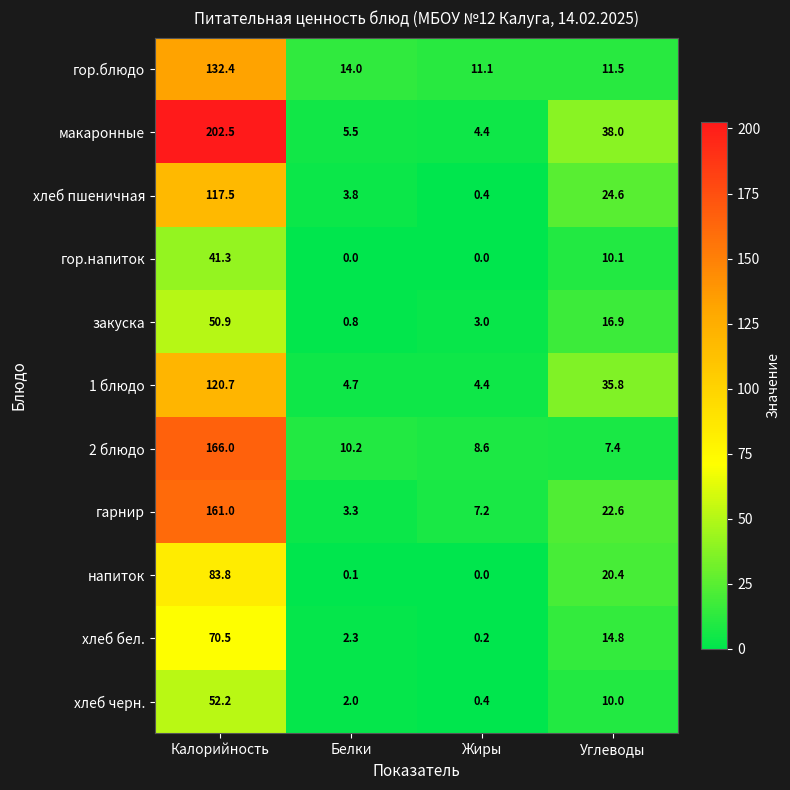

At how many categories does at least one series exceed 71?

1